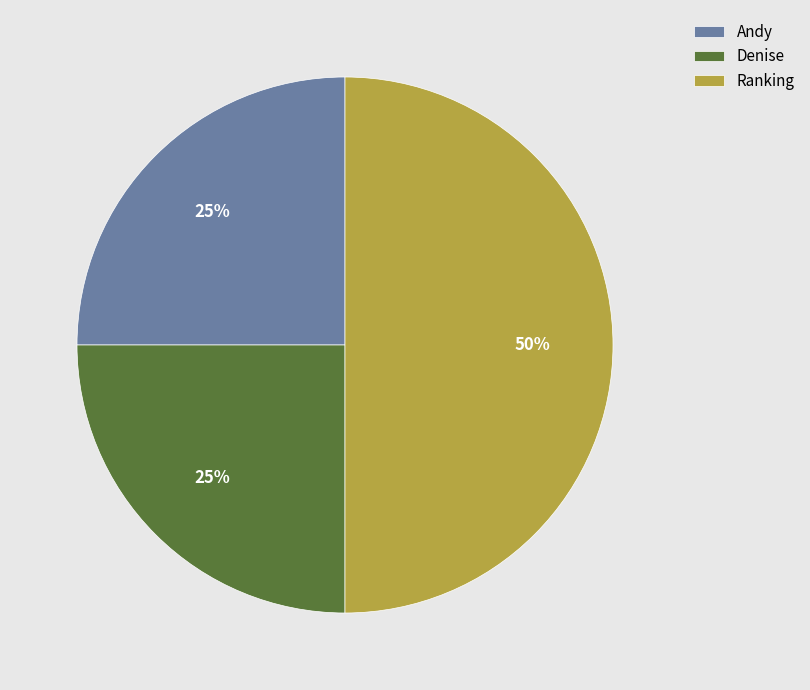

Which category has the biggest portion of the pie?

Ranking